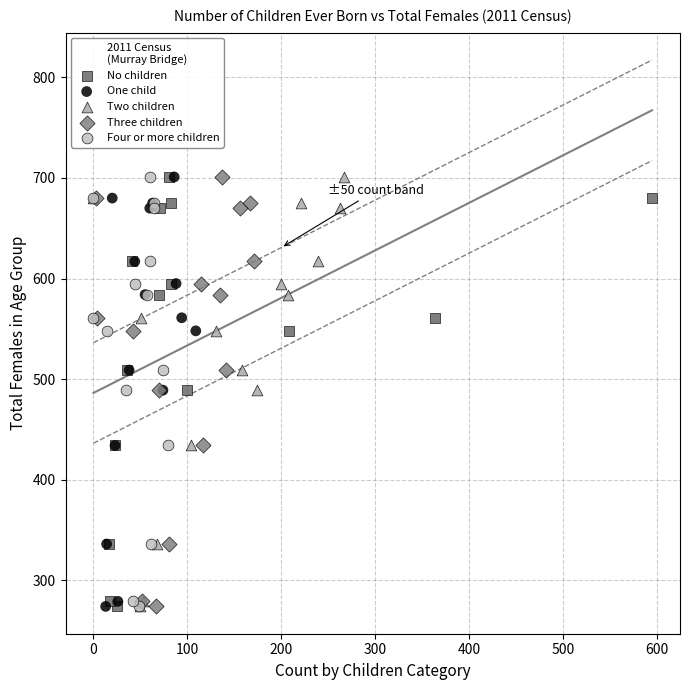

What are all the series names shown in the legend?

No children, One child, Two children, Three children, Four or more children